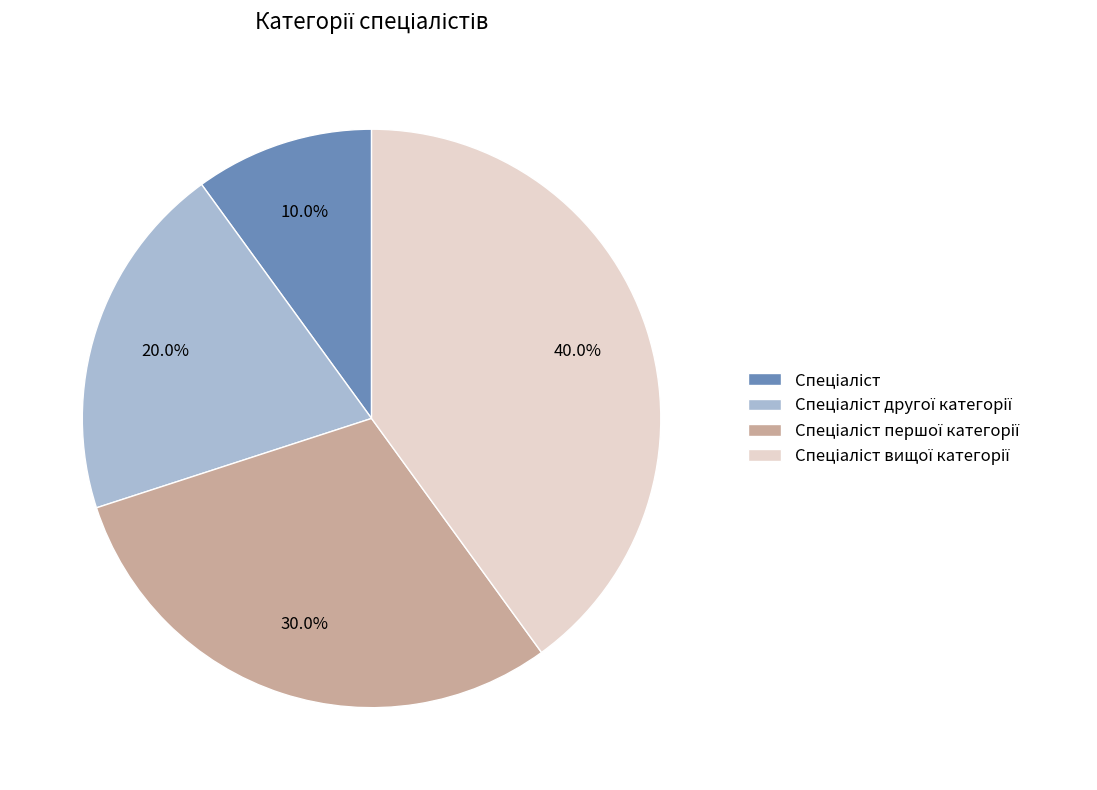

Does any single category account for the majority?

No